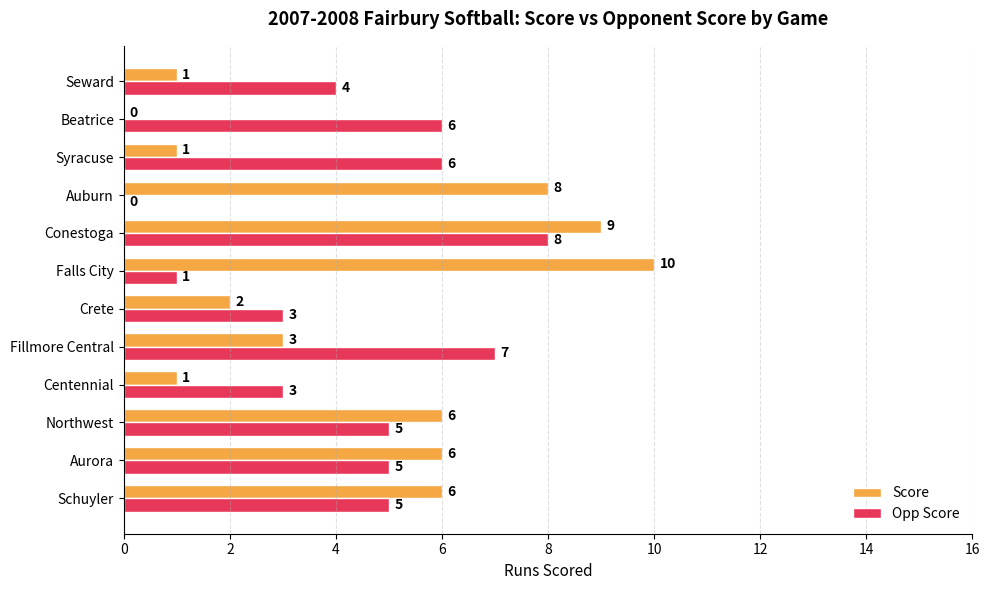

Is it true that Opp Score equals 5 at Northwest?

True